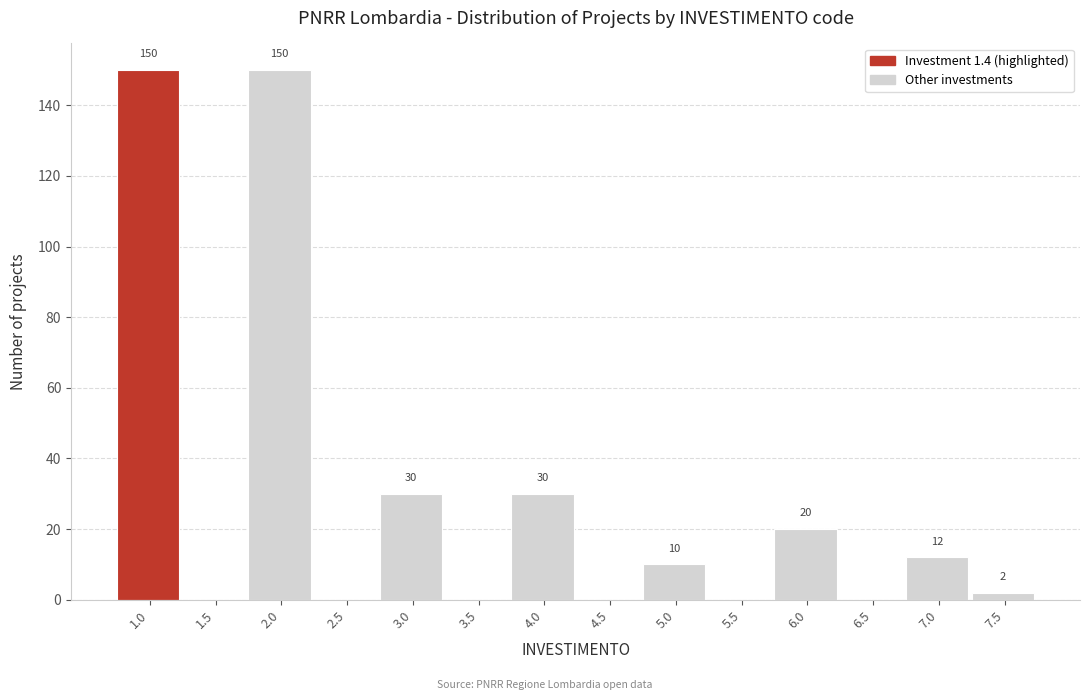

Reading left to right, list all the values displayed in this chart.

1.0=150	1.5=0	2.0=150	2.5=0	3.0=30	3.5=0	4.0=30	4.5=0	5.0=10	5.5=0	6.0=20	6.5=0	7.0=12	7.5=2